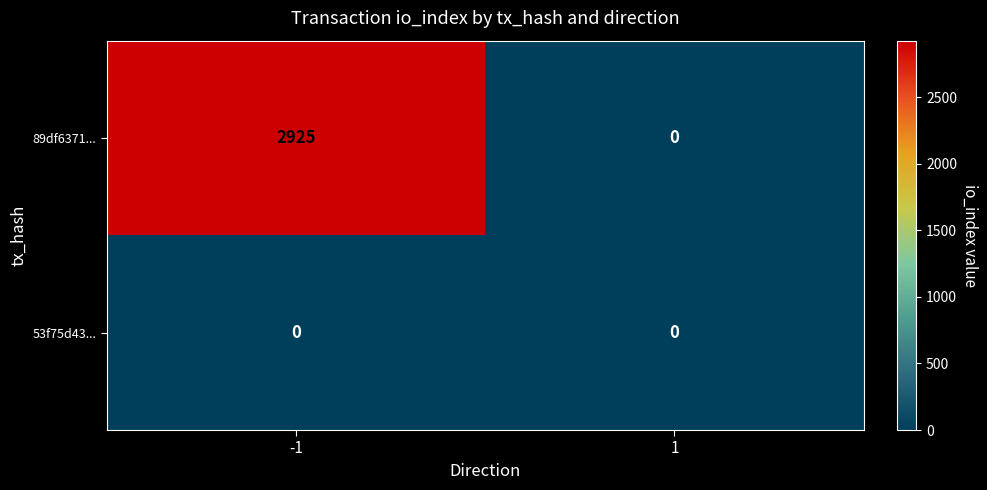

What is the total value across all series at -1?

2925